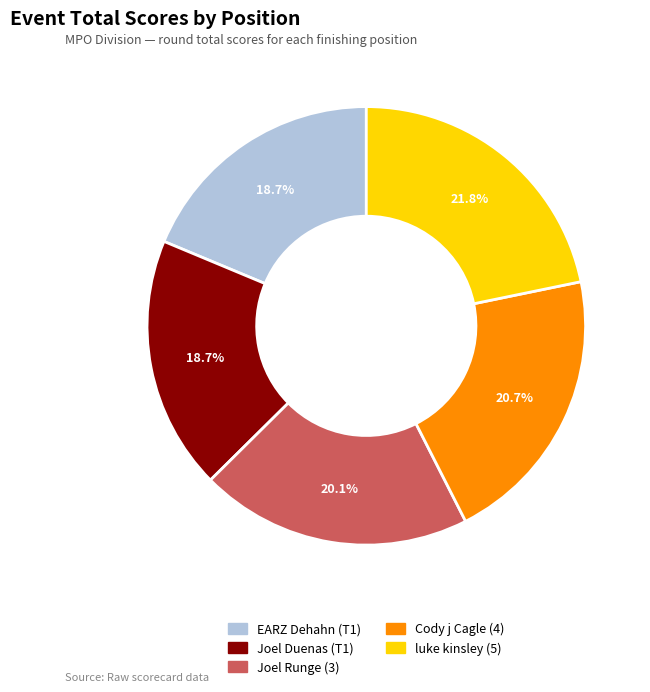

Is there any slice that represents more than half of the pie?

No